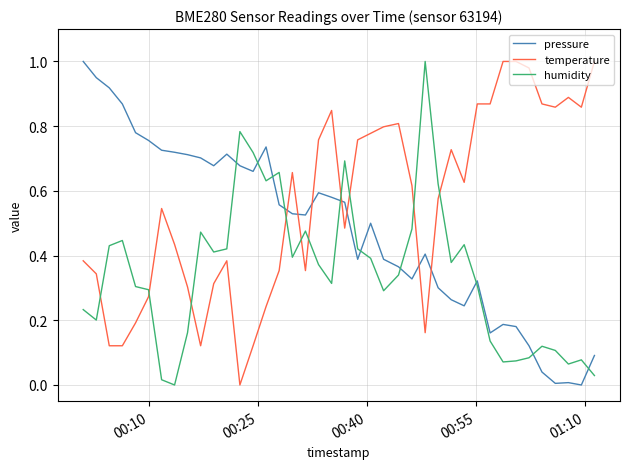

In humidity, how many points are lower than both neighbors (excluding endpoints)?

10